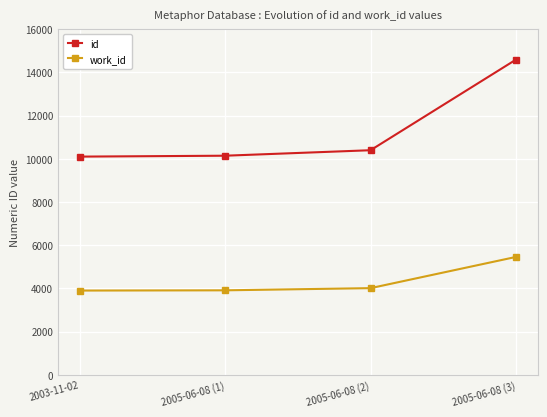

True or false: id and work_id cross at least once.

False